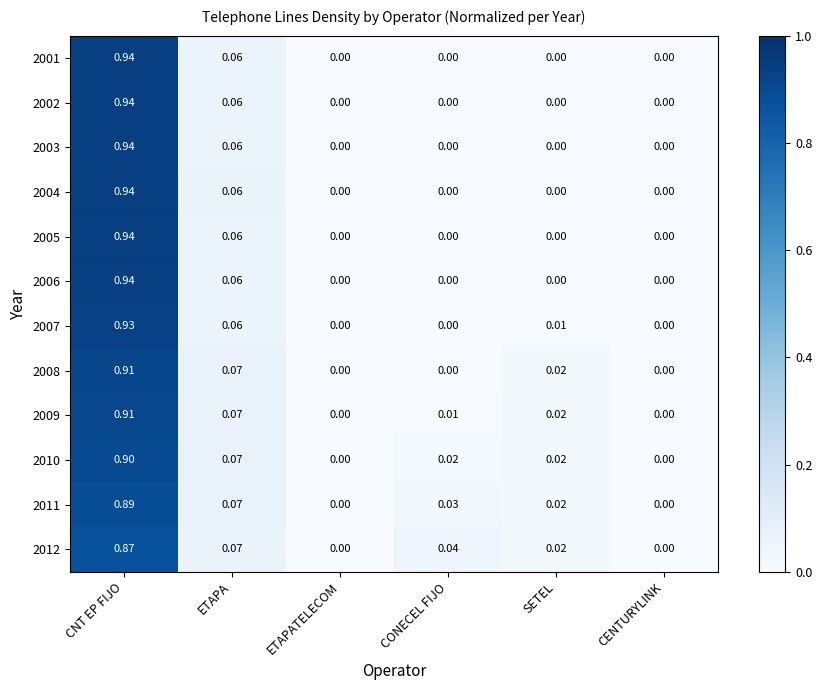

Is the value of 2004 at ETAPA greater than the value of 2010 at CENTURYLINK?

Yes